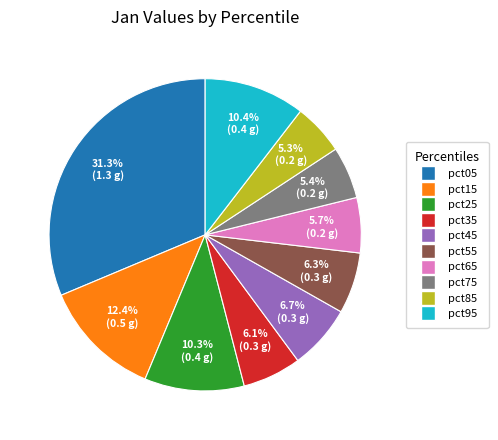

What portion of the pie excludes pct05?

68.7%